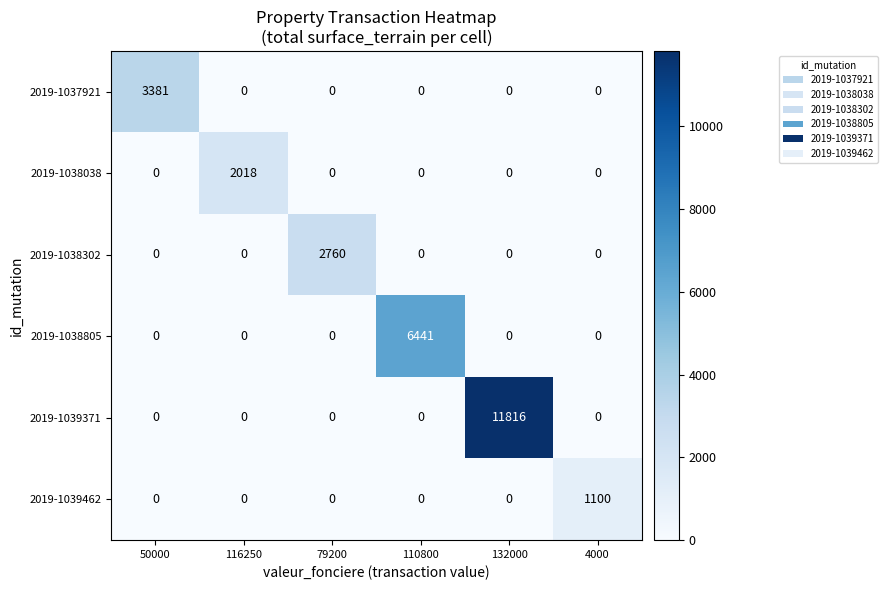

How many distinct data groups are displayed?

6